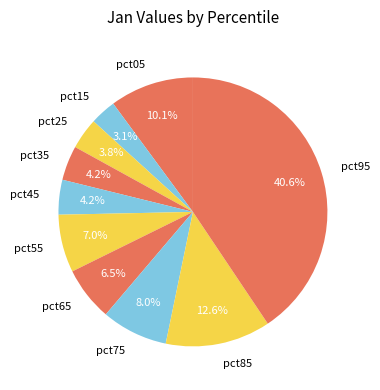

Is there any slice that represents more than half of the pie?

No